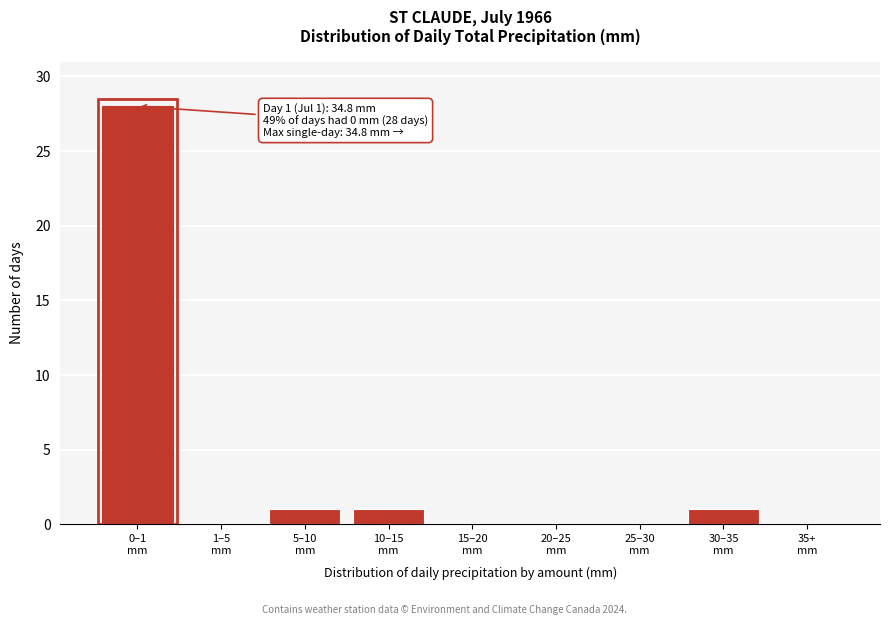

What is the greatest value displayed?

28